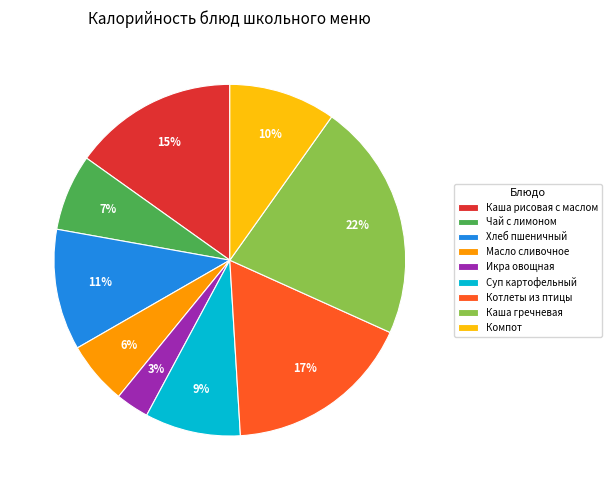

Rank the categories by value from lowest to highest.

Икра овощная, Масло сливочное, Чай с лимоном, Суп картофельный, Компот, Хлеб пшеничный, Каша рисовая с маслом, Котлеты из птицы, Каша гречневая